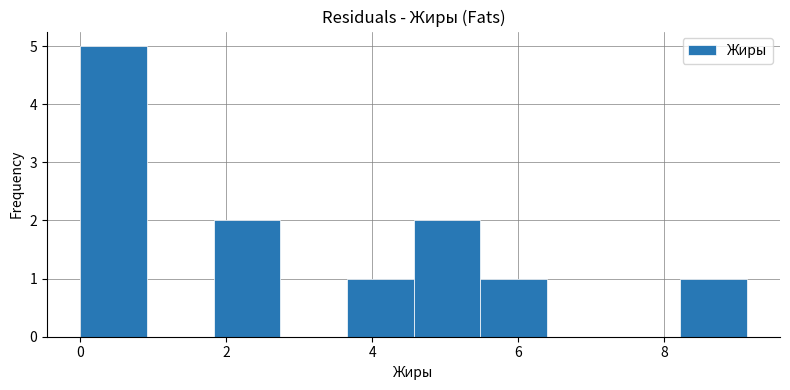

Which range on the x-axis has the tallest bar?

0.0 to 1.0